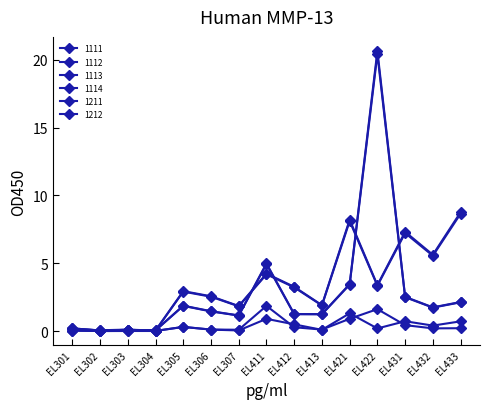

How many lines are shown in the chart?

6